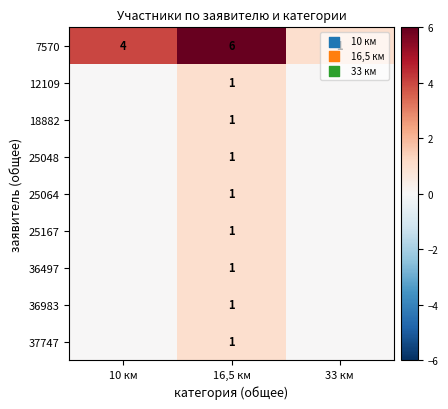

The 7570 series shows 1 at 33 км. True or false?

True